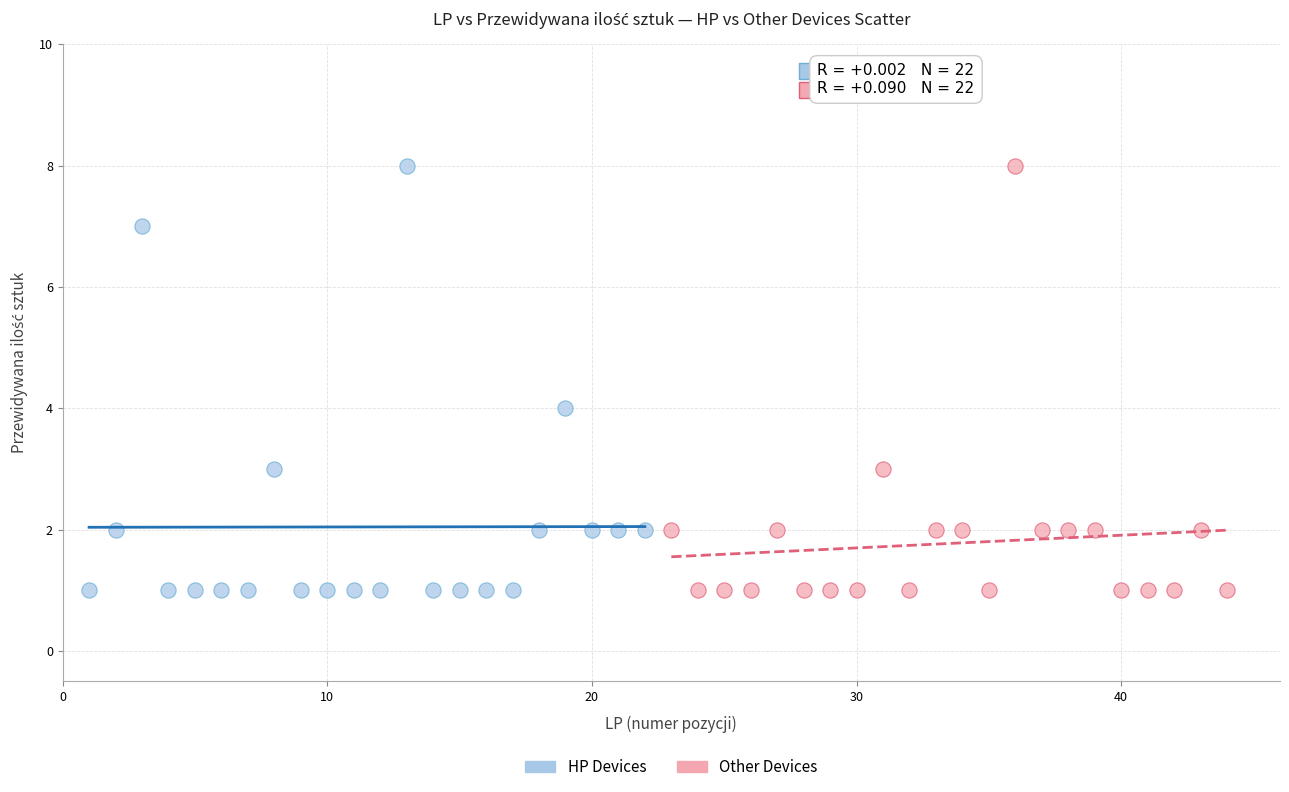

What are all the series names shown in the legend?

HP Devices, Other Devices